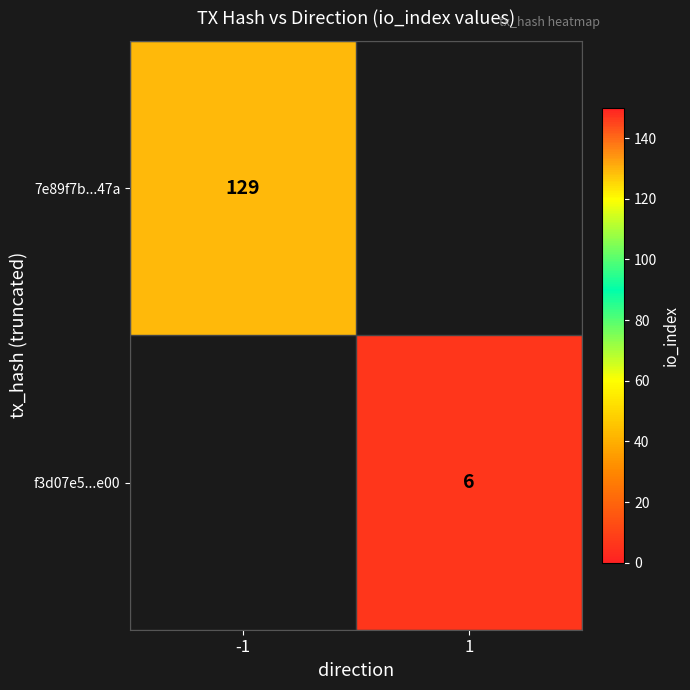

True or false: f3d07e5...e00 has a value of 2 at 1.

False